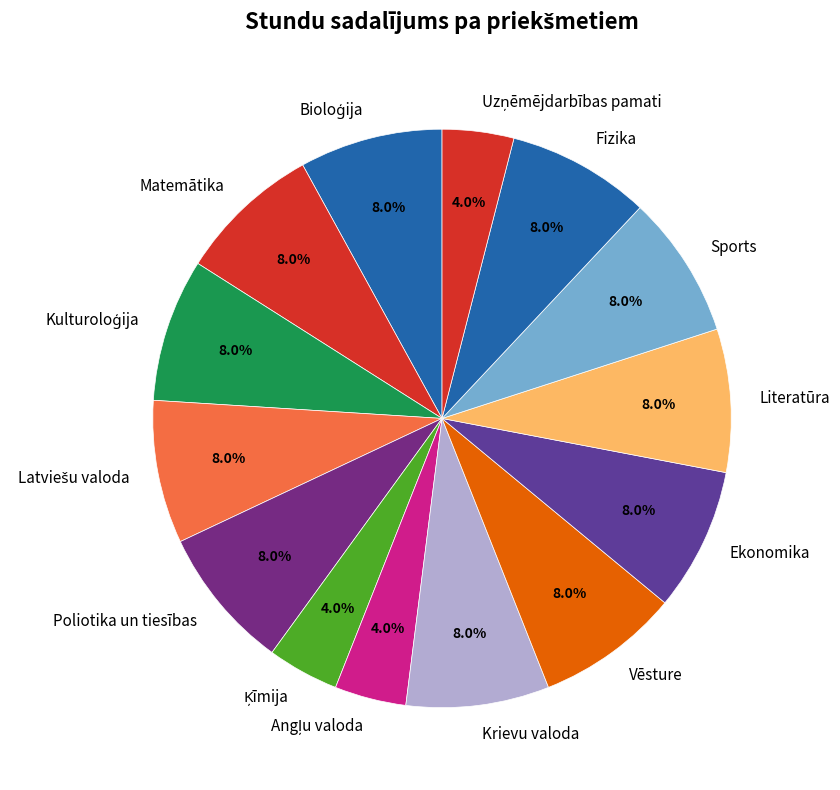

What is the total percentage of Vēsture and Matemātika?

16.0%